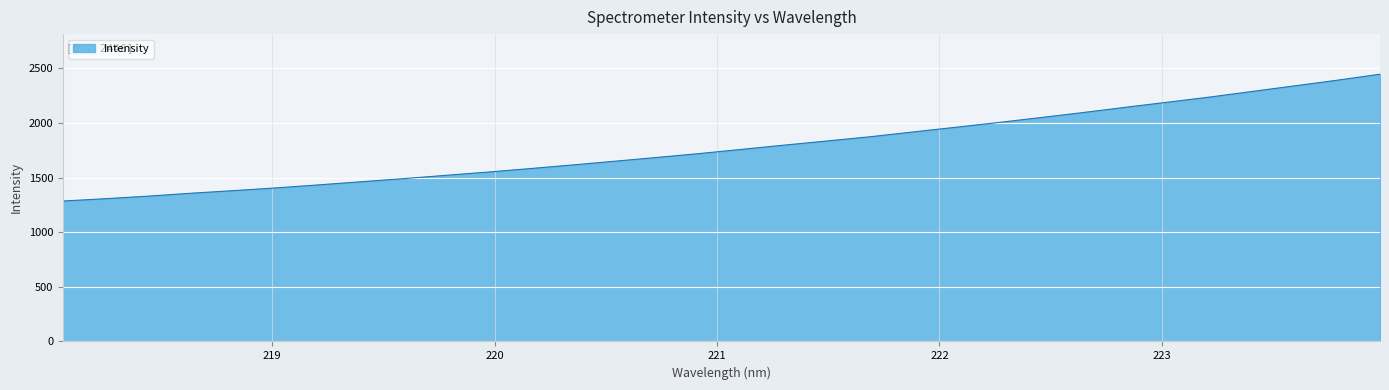

What is the minimum value shown in the chart?

1285.1